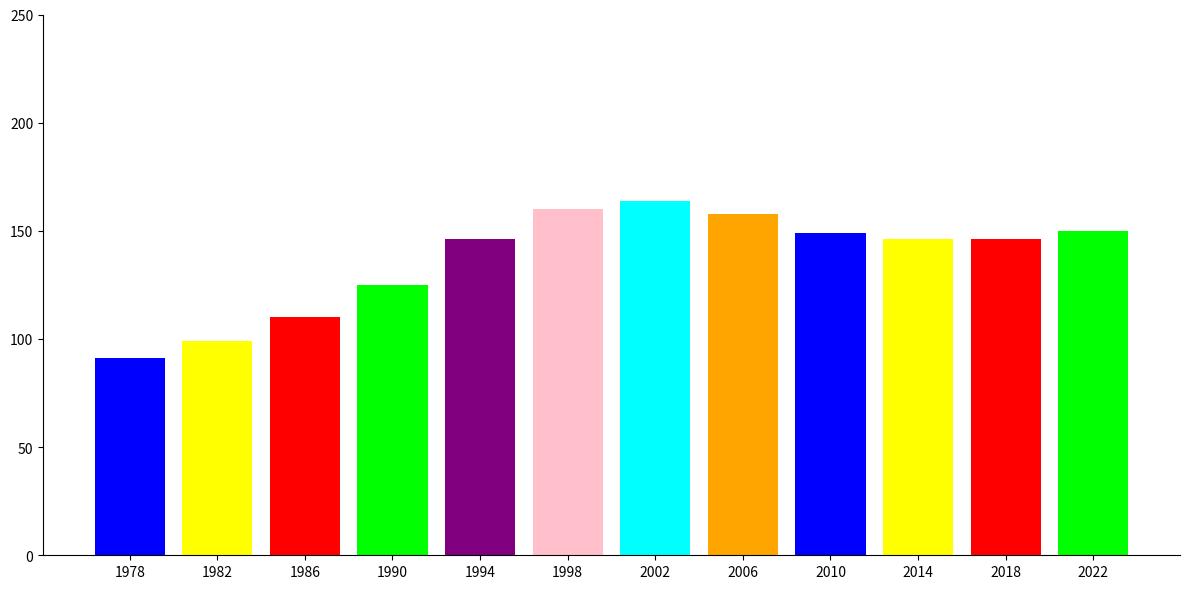

What is the approximate value at 2018, to the nearest 10?

150